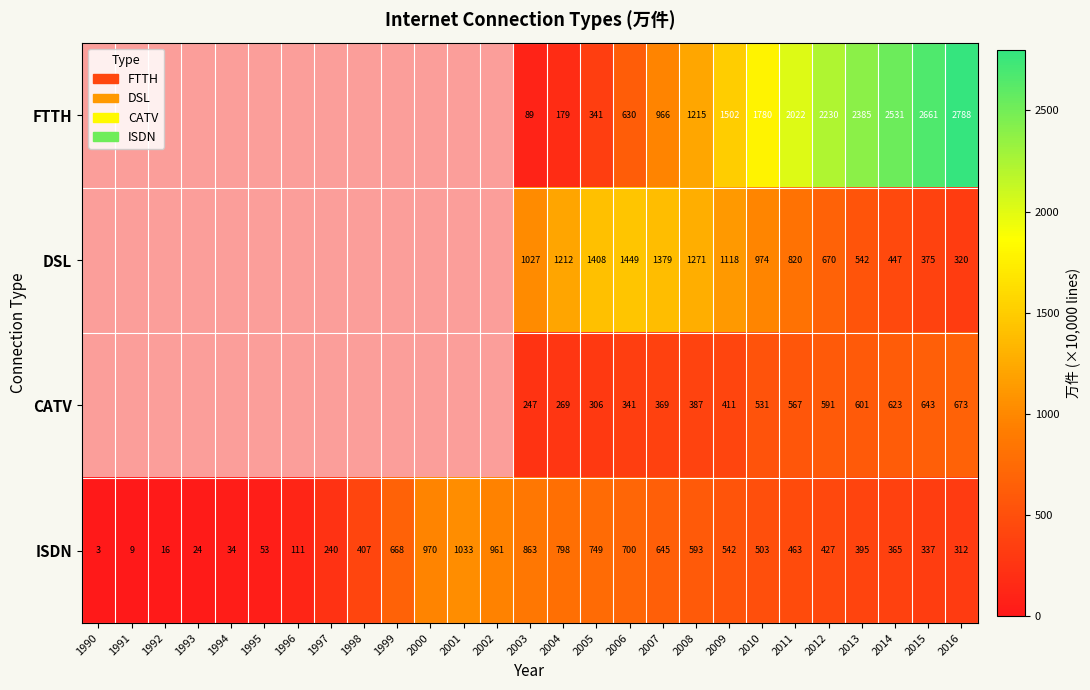

Count the number of categories in the chart.

27